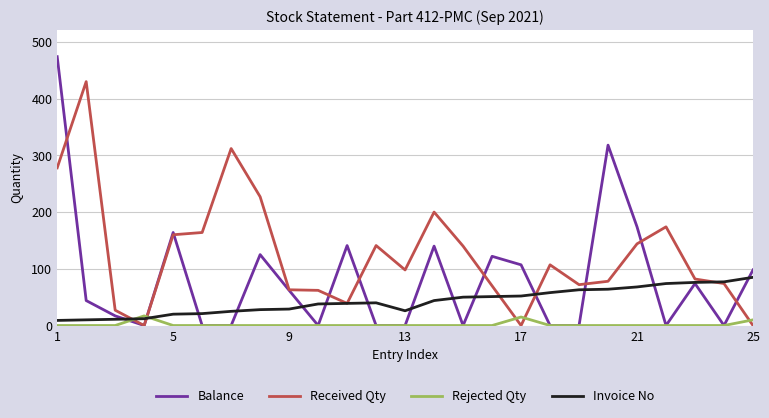

Which series has the largest range (max minus min)?

Balance